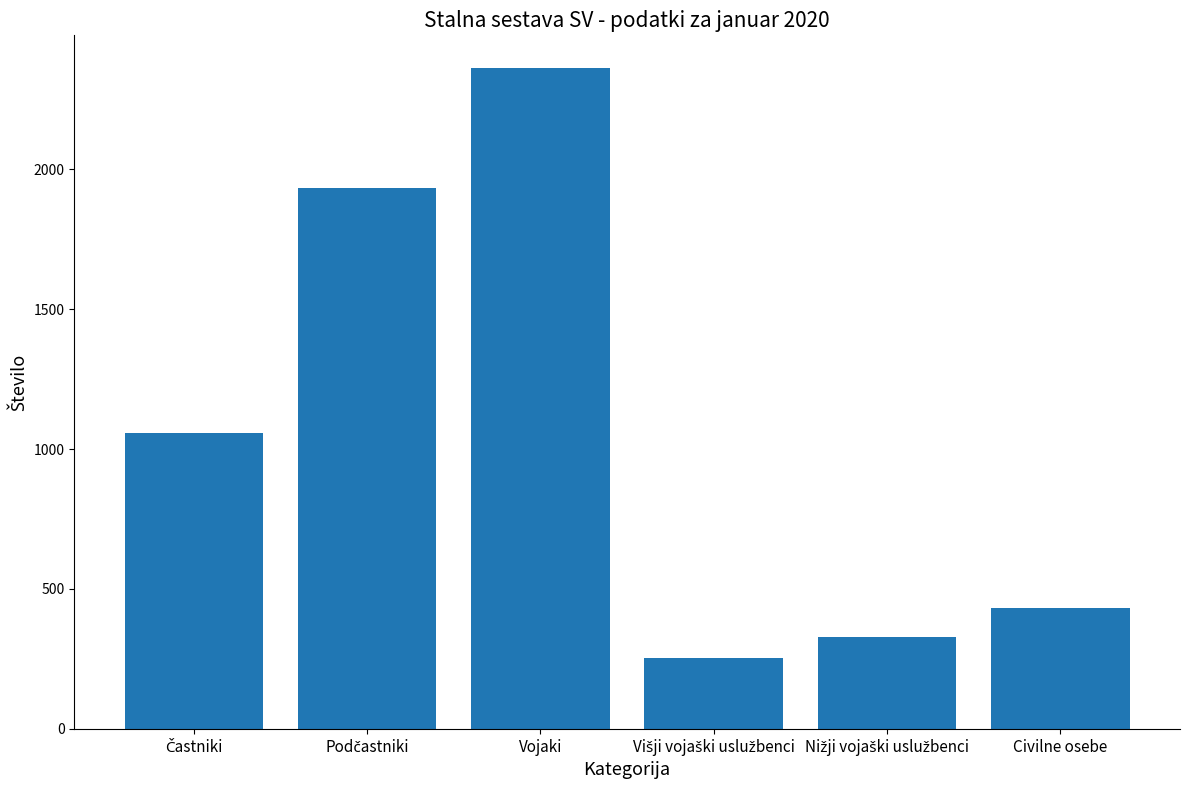

At which category does the chart reach its peak across all series?

Vojaki